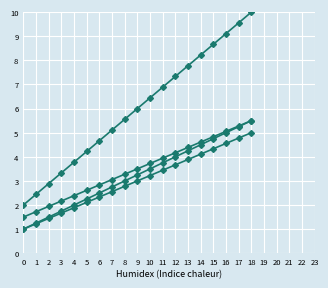

How many series are shown in this chart?

4